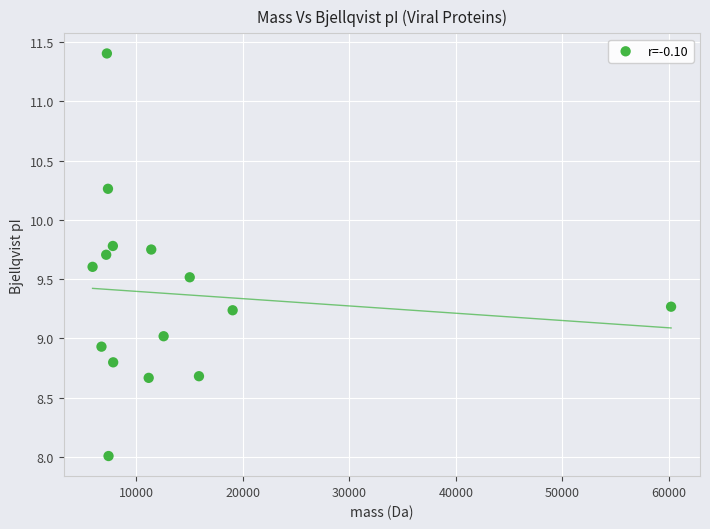

What is the range of X values (max minus min)?

54337.9